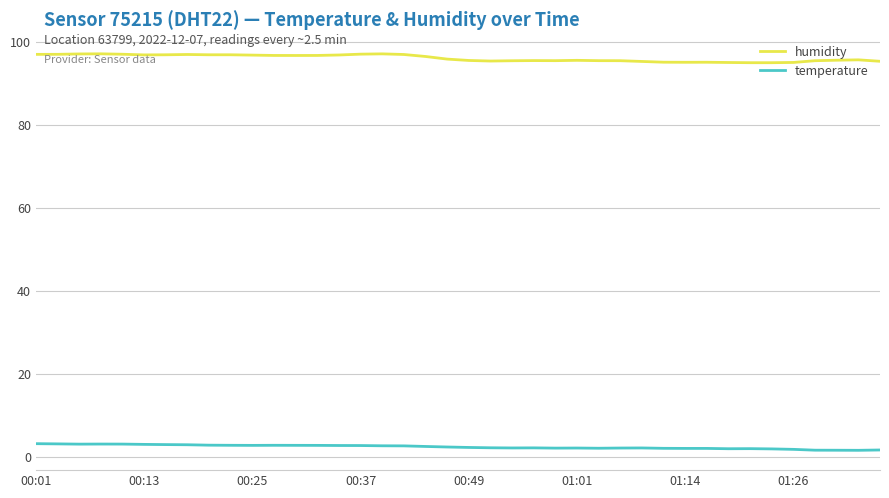

What is the greatest value displayed?

97.1